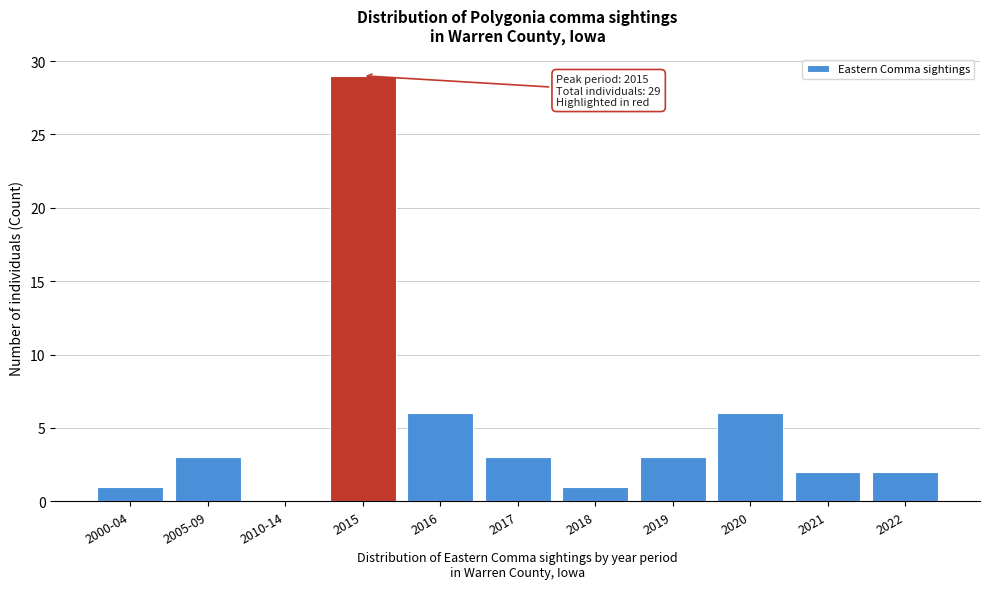

Reading left to right, transcribe all the data shown in this chart.

2000-04=1	2005-09=3	2010-14=0	2015=29	2016=6	2017=3	2018=1	2019=3	2020=6	2021=2	2022=2